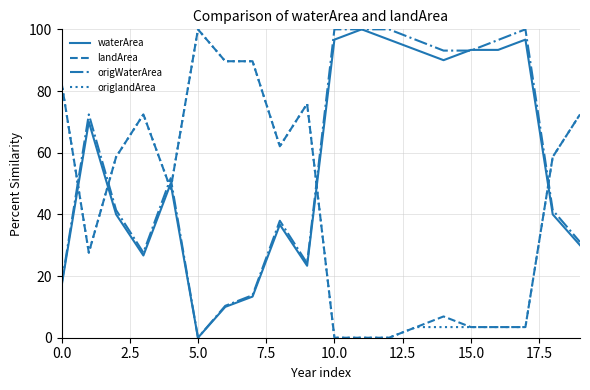

Does the chart display data point markers on the line(s)?

No